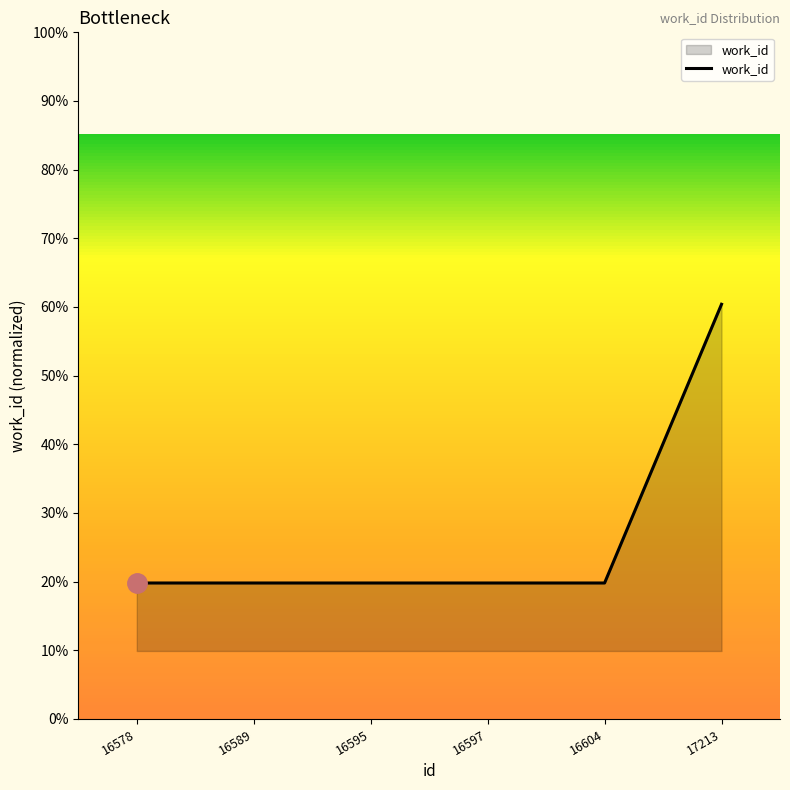

List the labels in order of value, largest first.

17213, 16578, 16589, 16595, 16597, 16604